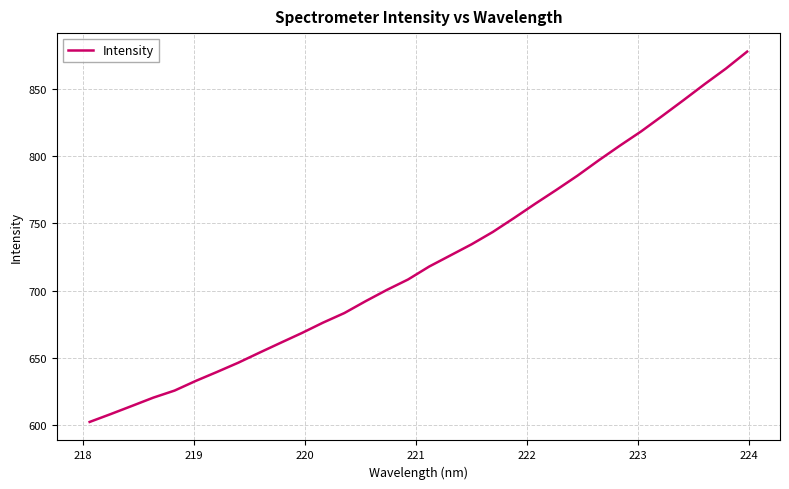

What is the greatest value displayed?

877.7